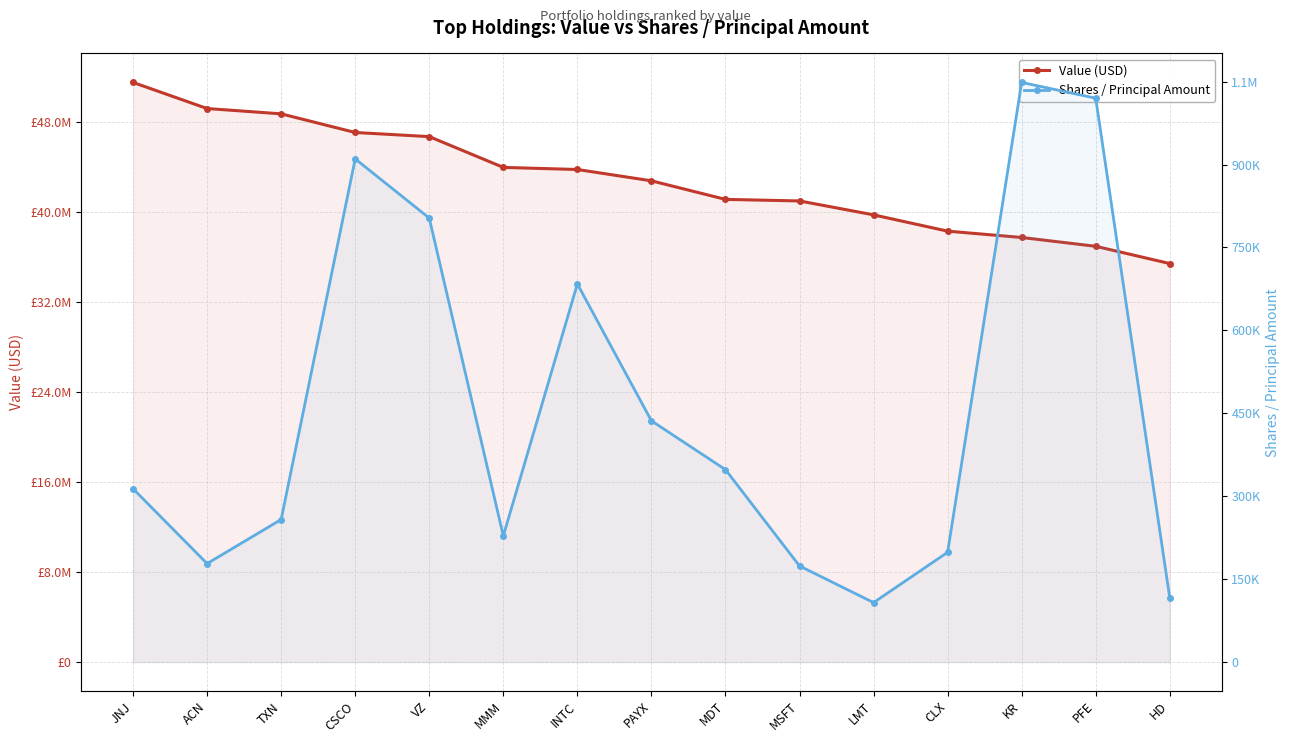

List the labels in order of Shares / Principal Amount value, smallest first.

LMT, HD, MSFT, ACN, CLX, MMM, TXN, JNJ, MDT, PAYX, INTC, VZ, CSCO, PFE, KR